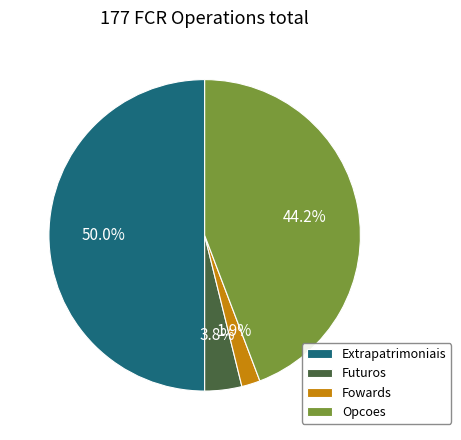

What percentage is the Opcoes slice, to the nearest percent?

44%